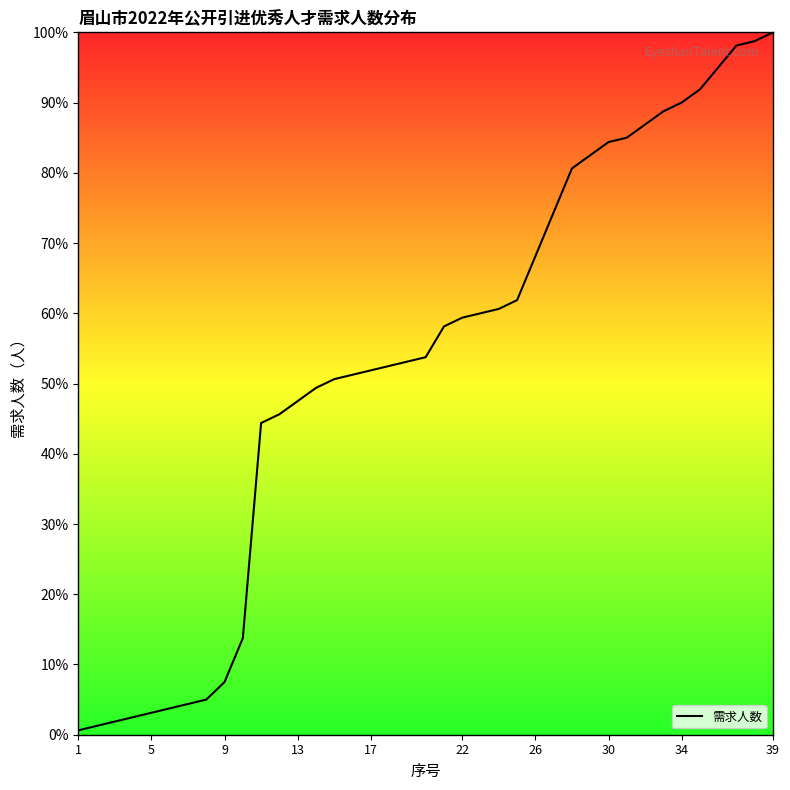

What is the difference between the maximum and minimum values?

99.4